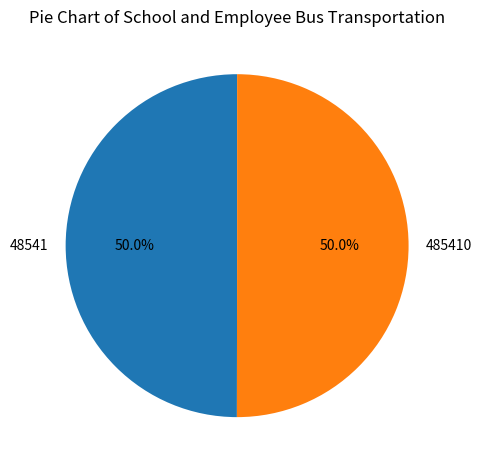

How many slices are in this pie chart?

2